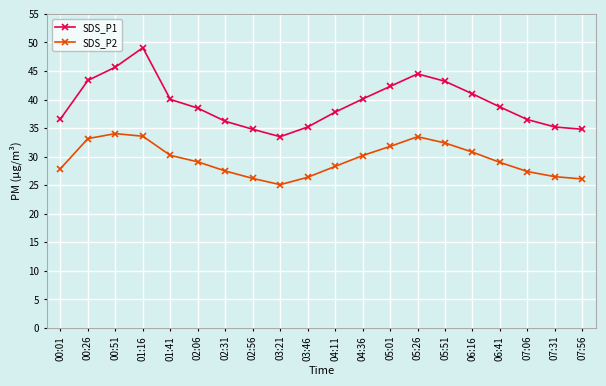

What are all the series names shown in the legend?

SDS_P1, SDS_P2